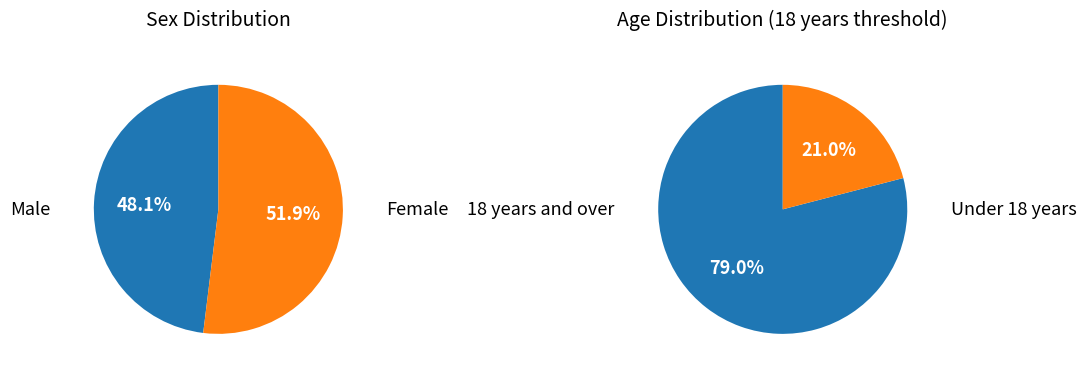

Is it true that White alone is 89% of the pie?

False